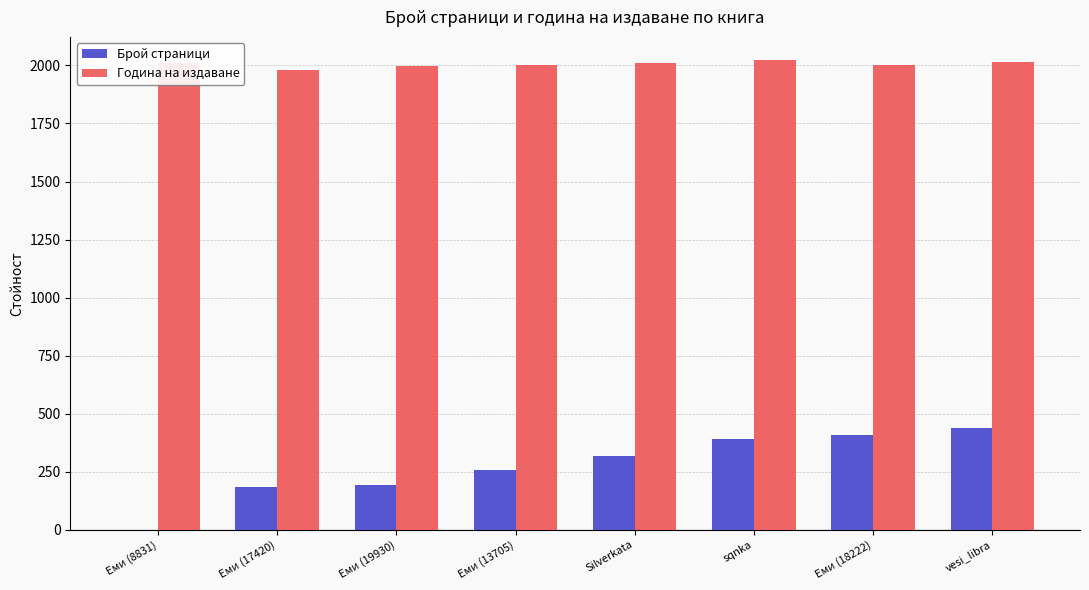

Which series changed the most between Еми (8831) and sqnka?

Брой страници